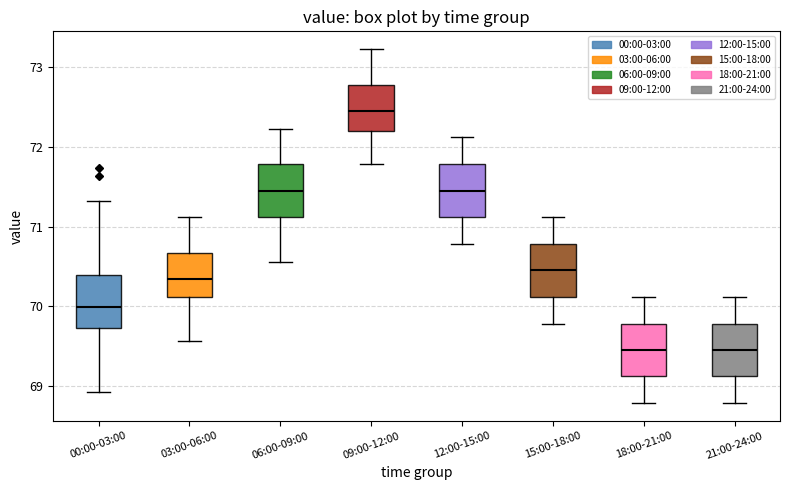

Where does the upper whisker of the box for 06:00-09:00 end on the y-axis? The values are not printed on the chart, so give them approximately, as read against the axis.

72.2